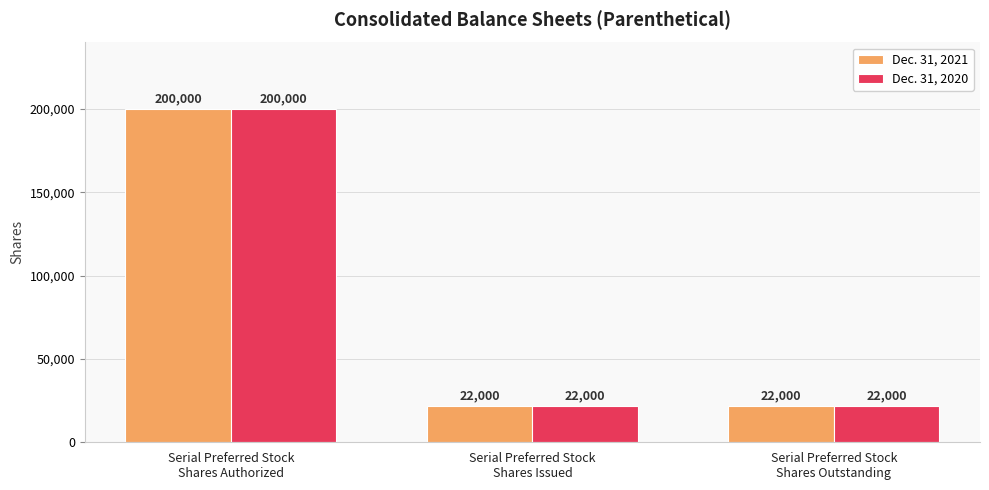

How many Dec. 31, 2020 values are between 22000 and 200000?

3